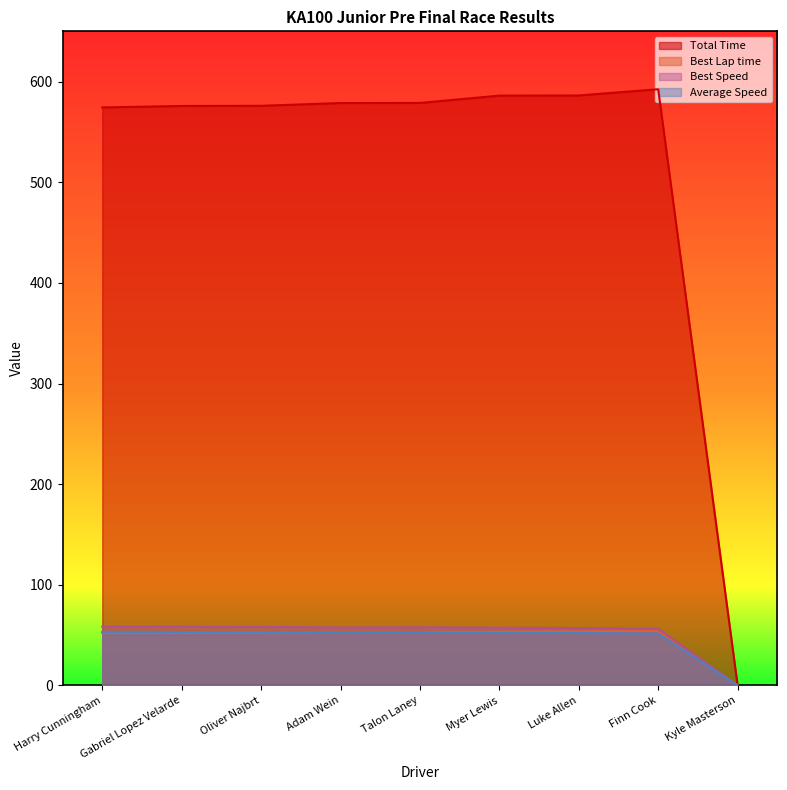

How many data points in Total Time are above 578?

5